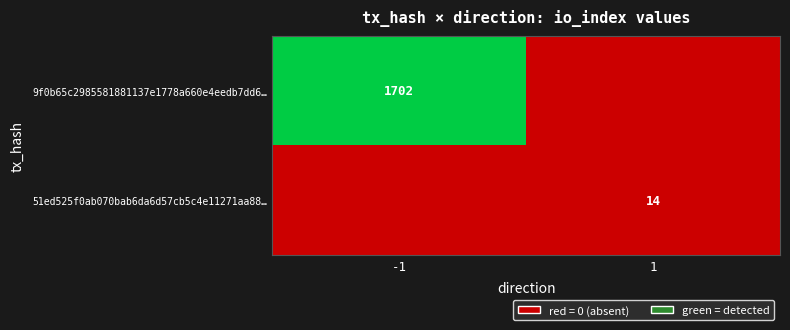

Is it true that 9f0b65c2985581881137e1778a660e4eedb7dd6… equals 1702 at -1?

True